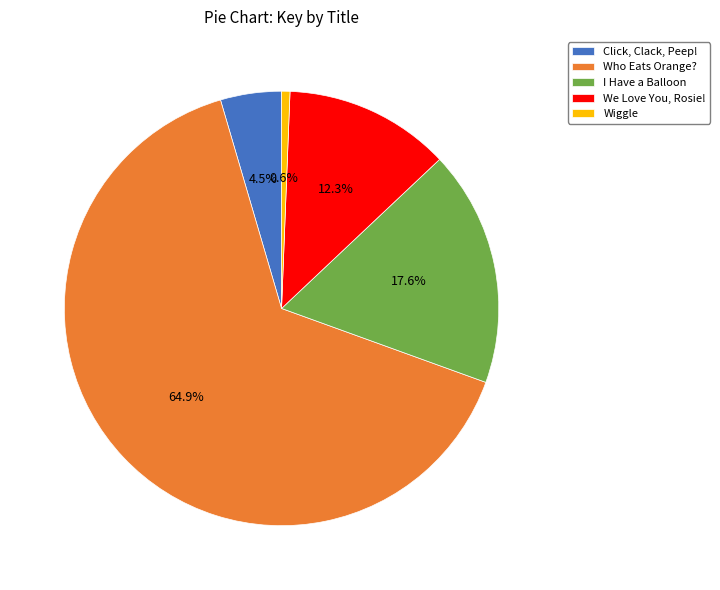

Rank the categories by value from highest to lowest.

Who Eats Orange?, I Have a Balloon, We Love You, Rosie!, Click, Clack, Peep!, Wiggle